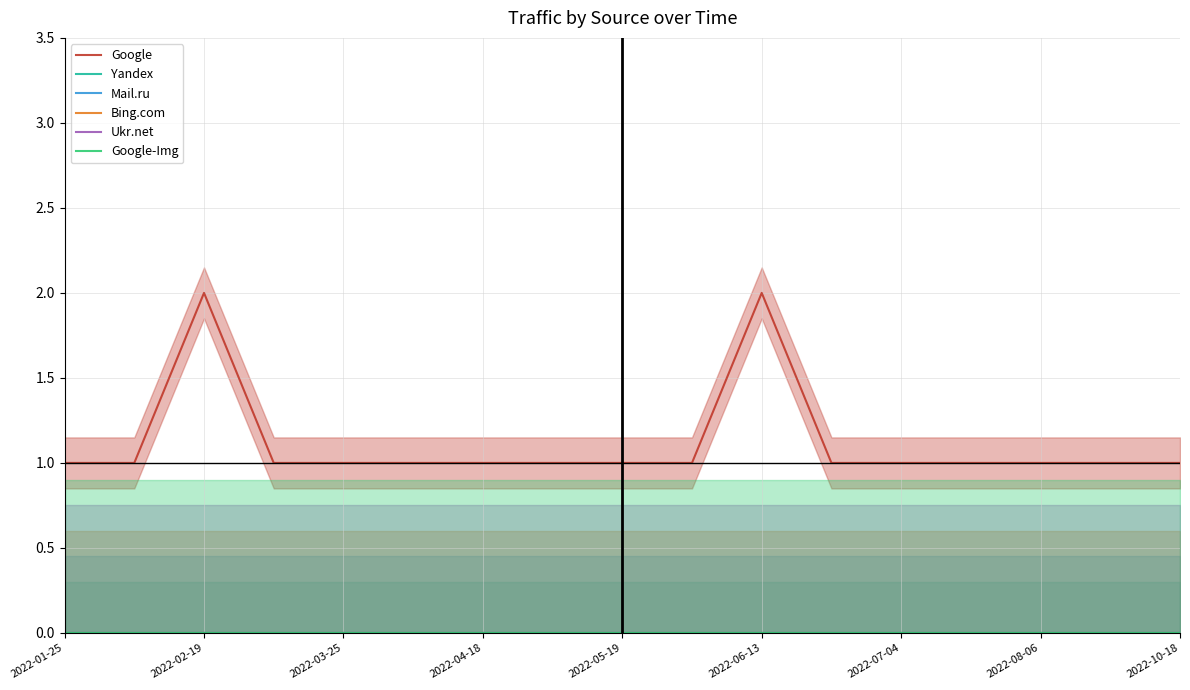

Is the value of Yandex at 15 greater than the value of Ukr.net at 2022-04-18?

No